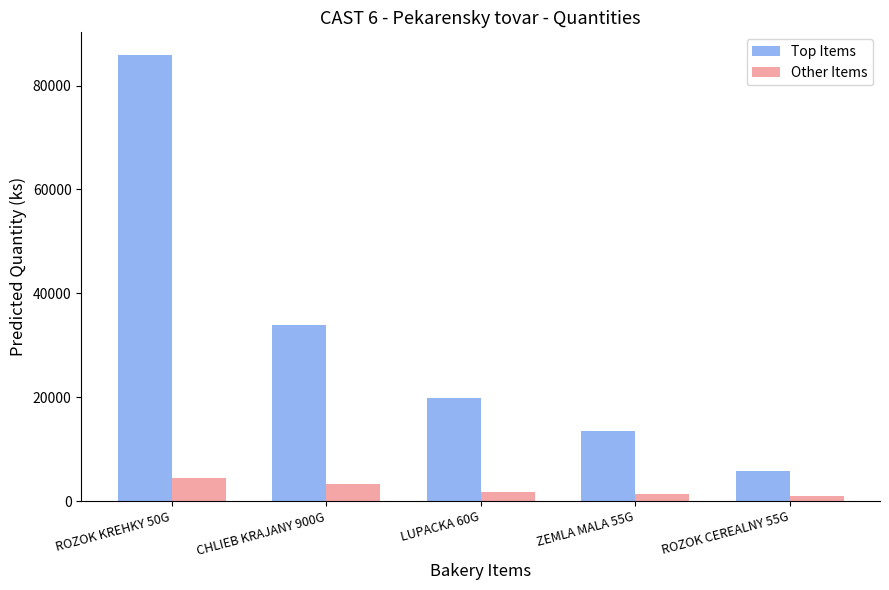

Count the number of categories in the chart.

5